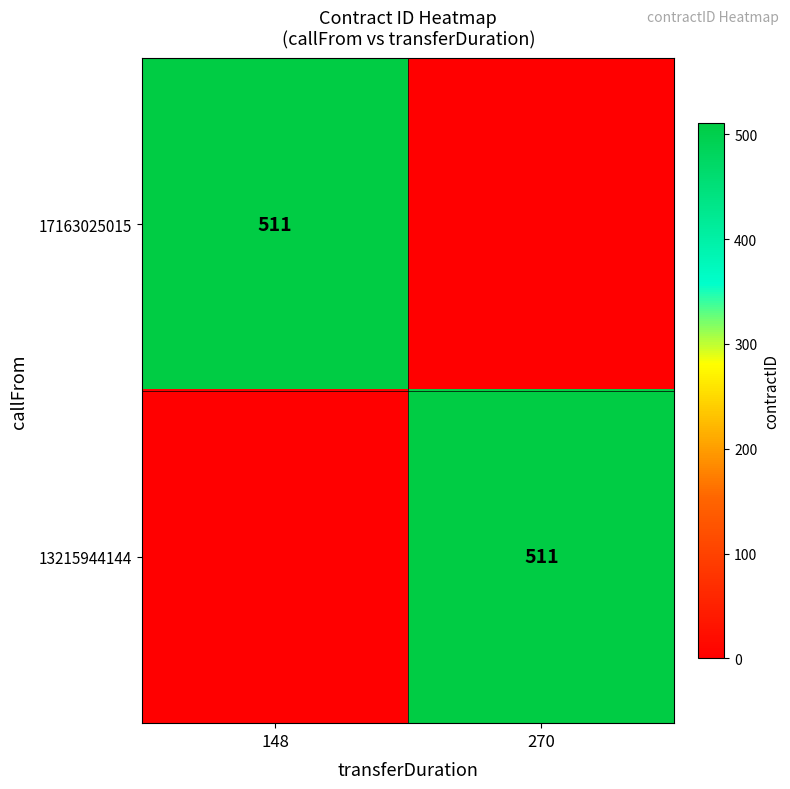

Which category has the lowest value across all series?

270